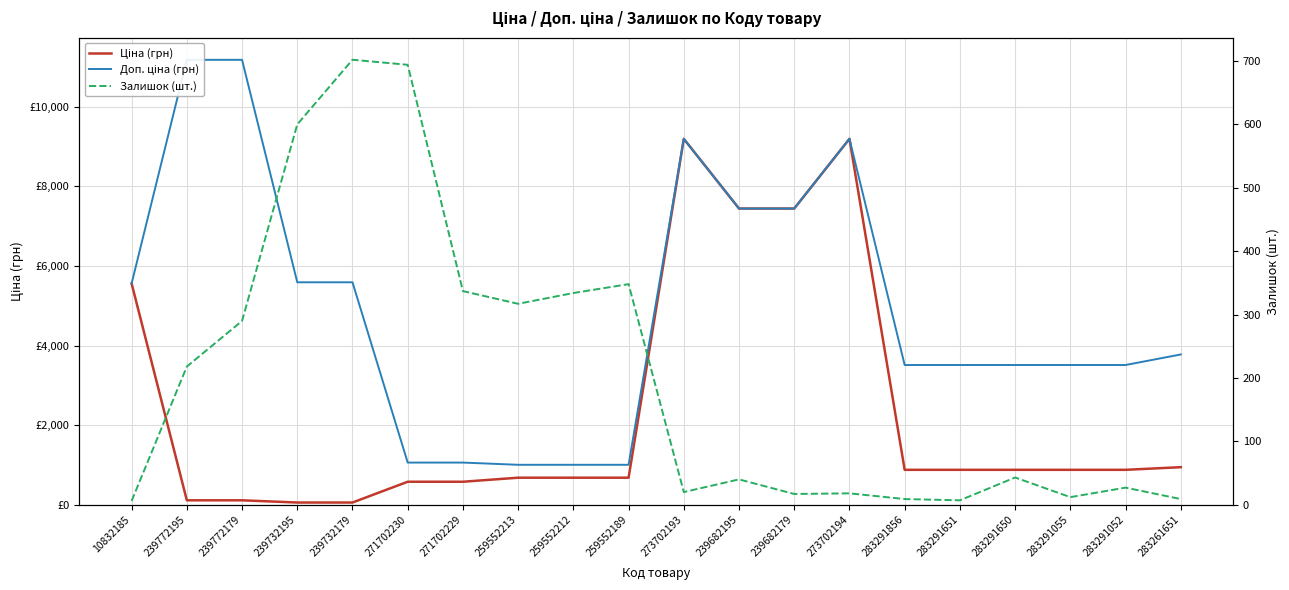

Rank the series by their average value, from lowest to highest.

Залишок (шт.), Ціна (грн), Доп. ціна (грн)